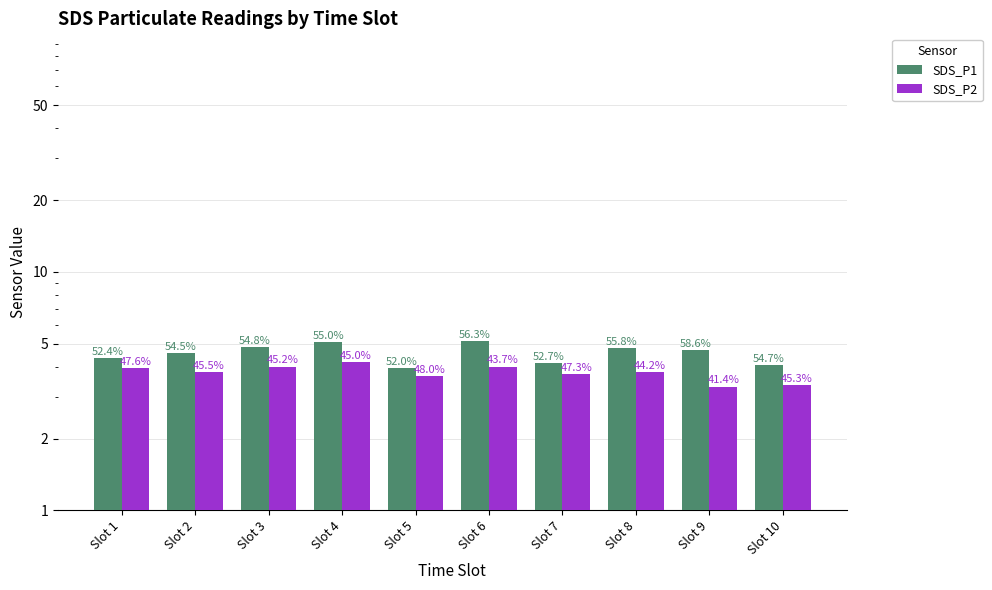

Rank the series by their maximum value, from highest to lowest.

SDS_P1, SDS_P2